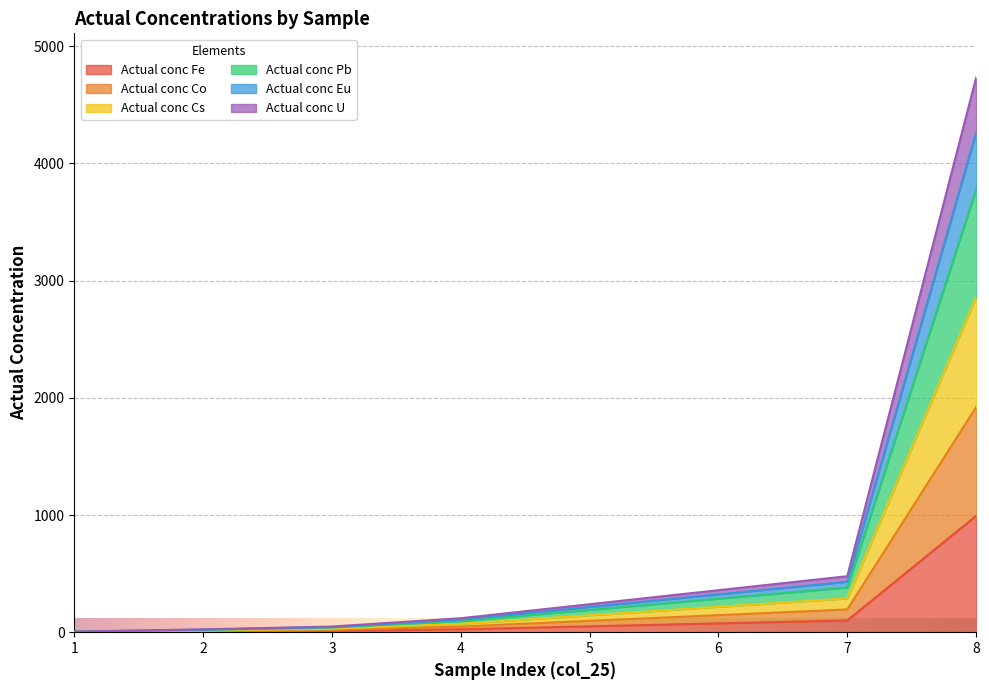

The value of Actual conc Fe at 8 is 466.3. True or false?

False